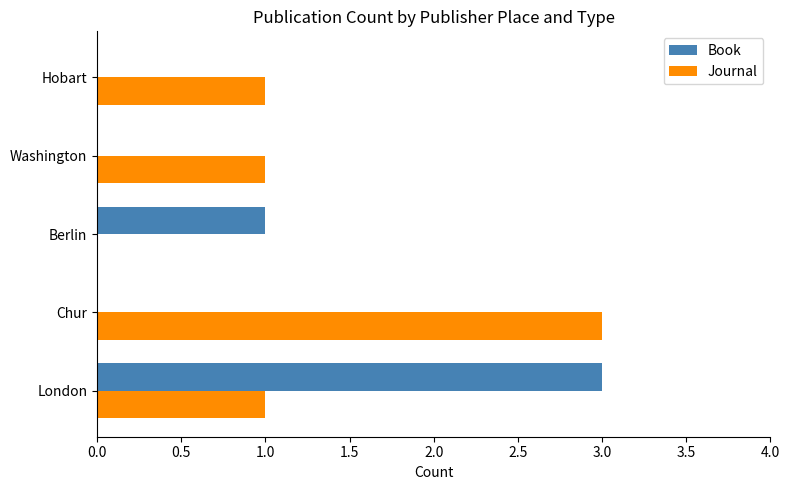

Is the value of Journal at Hobart greater than the value of Book at Hobart?

Yes